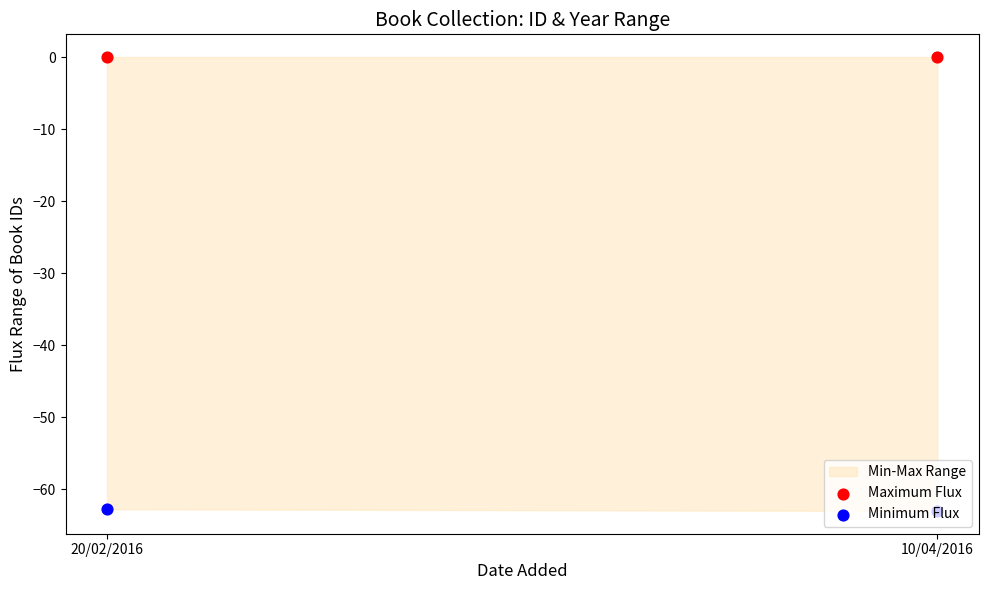

At which category is the sum across all series the highest?

20/02/2016